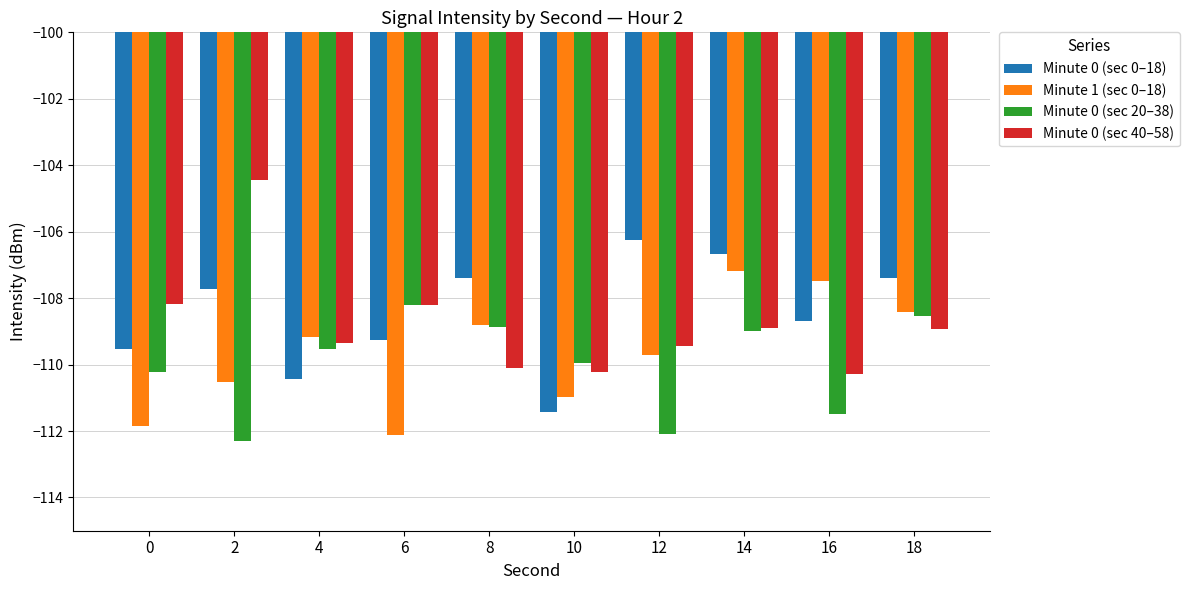

Which category has the lowest value across all series?

2